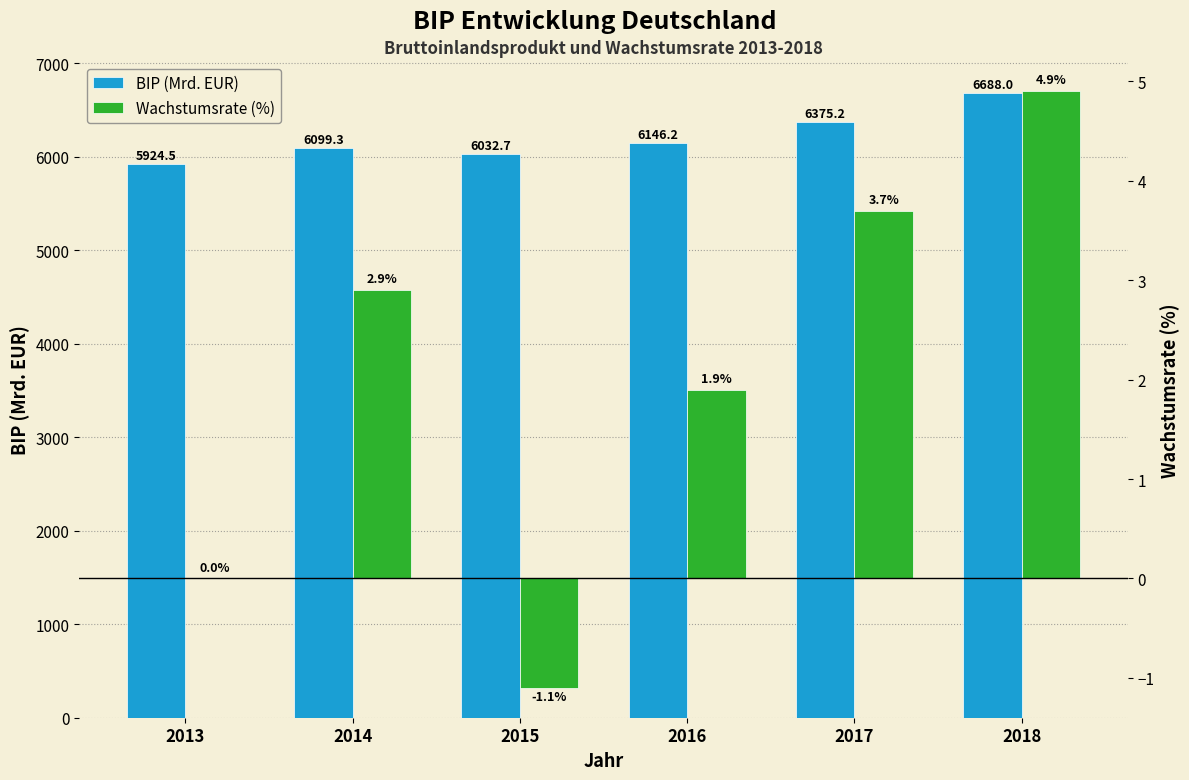

At which label does Wachstumsrate (%) reach its peak?

2018